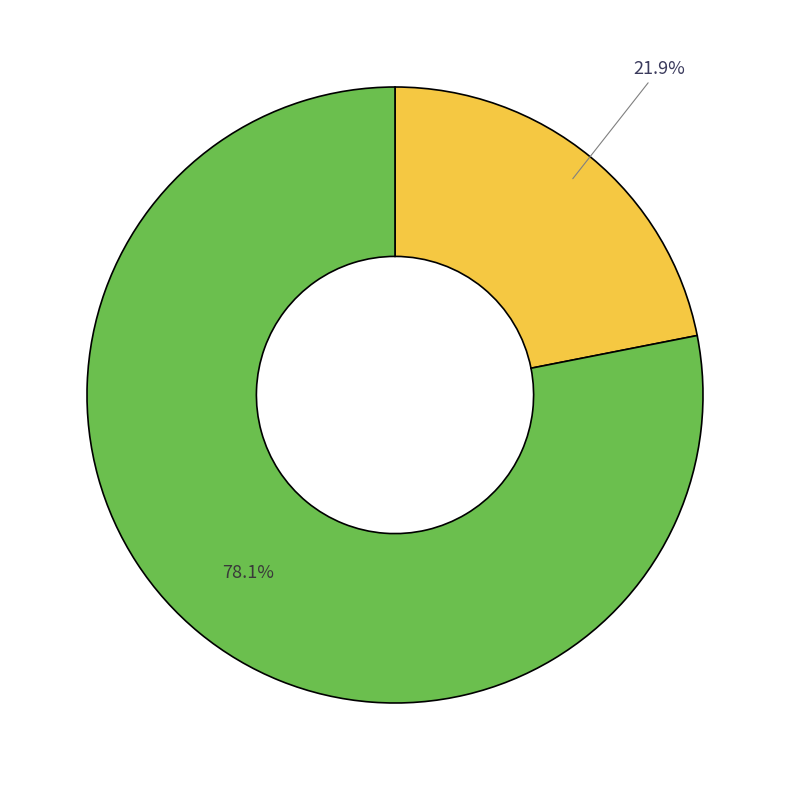

Is there a majority slice in this chart?

Yes